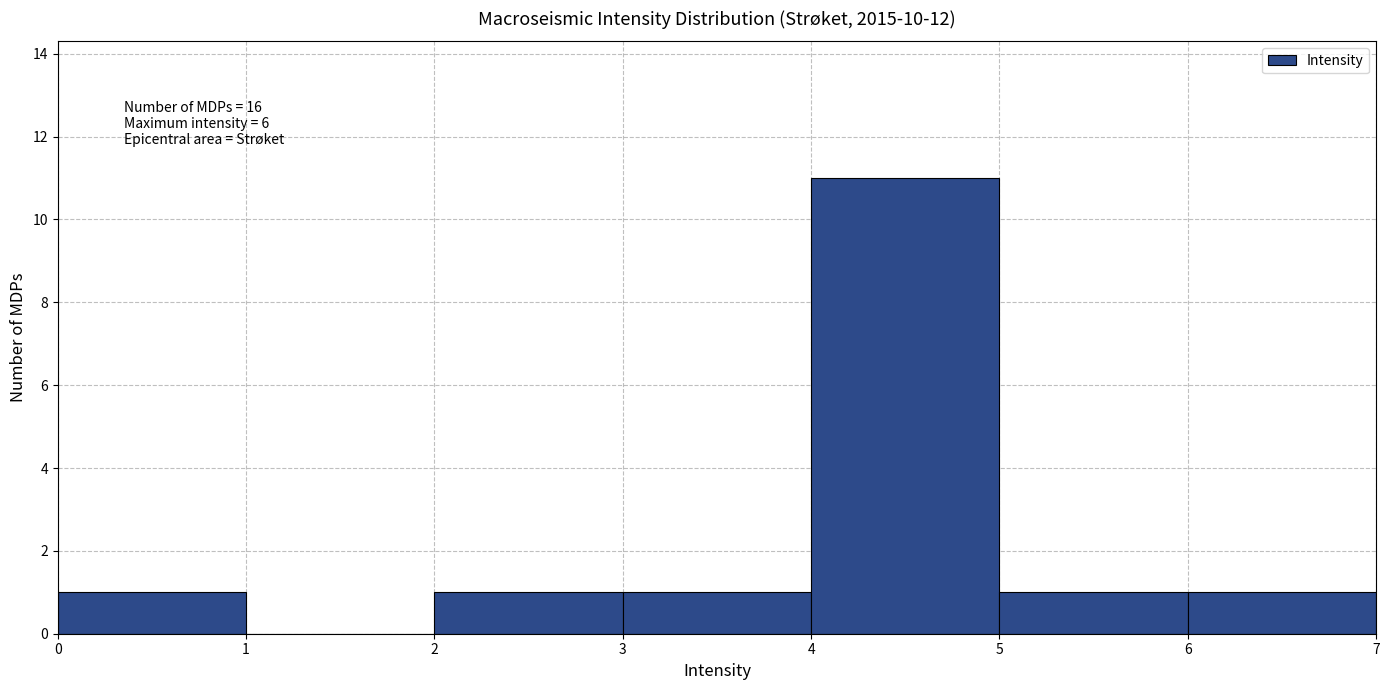

Over which range of the x-axis is the bar tallest?

4 to 5